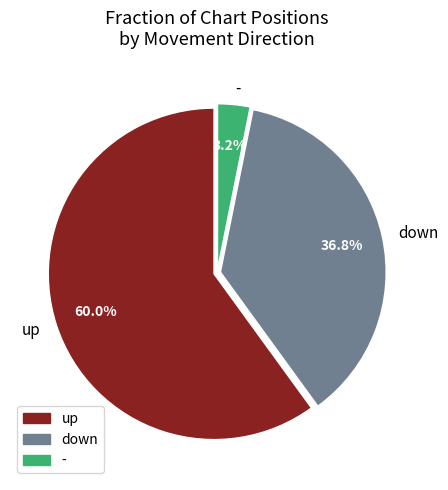

Is there any slice that represents more than half of the pie?

Yes